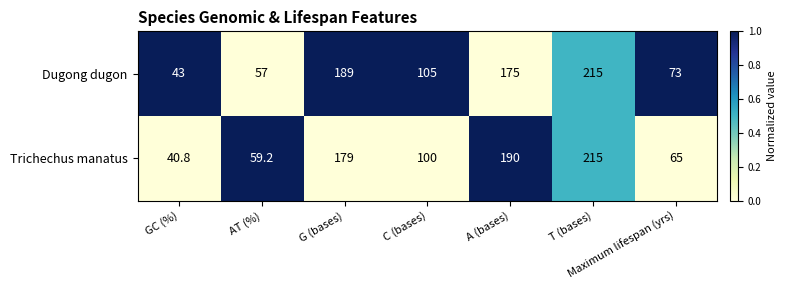

Which series has the largest range (max minus min)?

Trichechus manatus